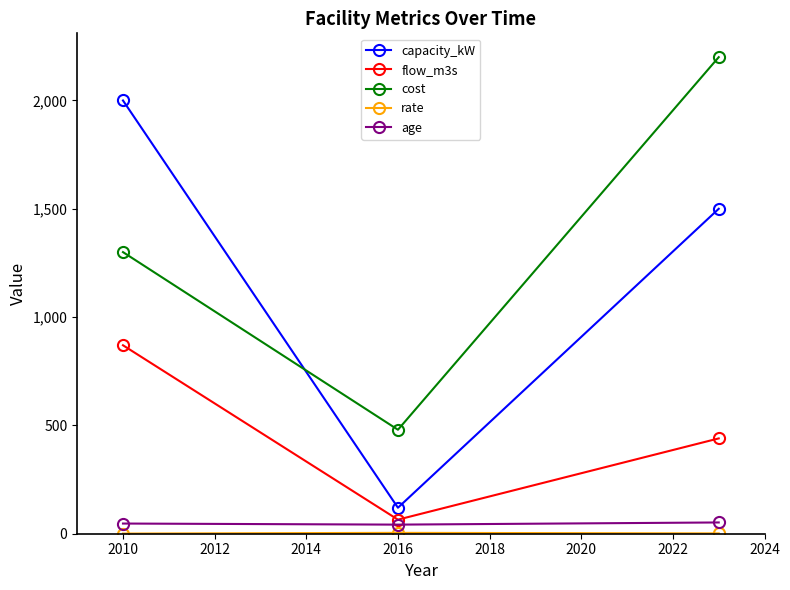

What is the greatest value displayed?

2200.0